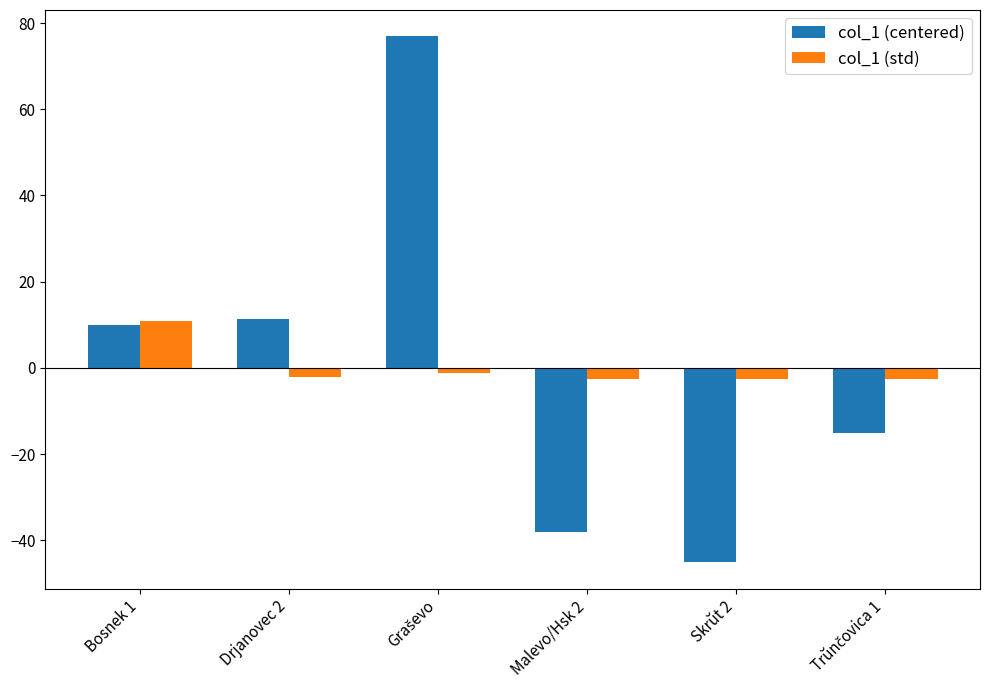

At which label is col_1 (centered) closest to 15?

Drjanovec 2